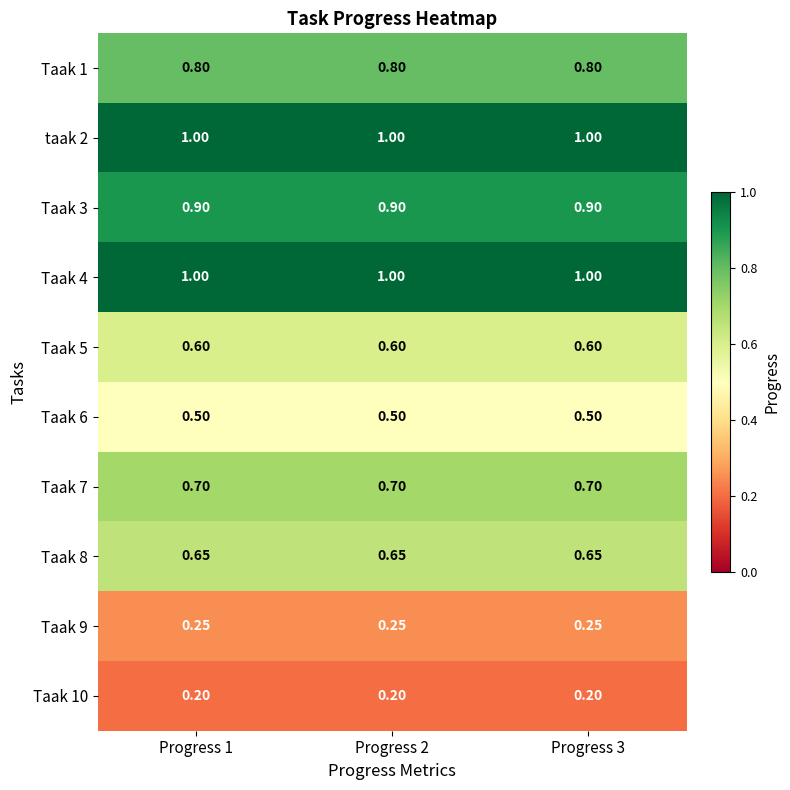

How many categories are shown in the chart?

3